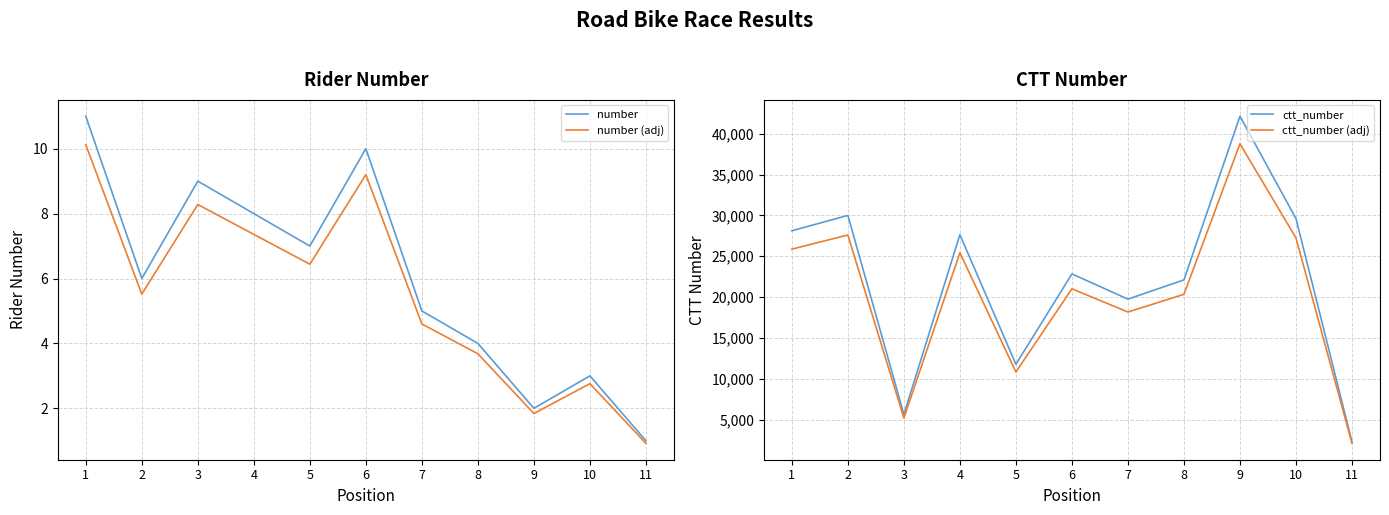

List the labels in order of ctt_number (adj) value, smallest first.

11, 3, 5, 7, 8, 6, 4, 1, 10, 2, 9